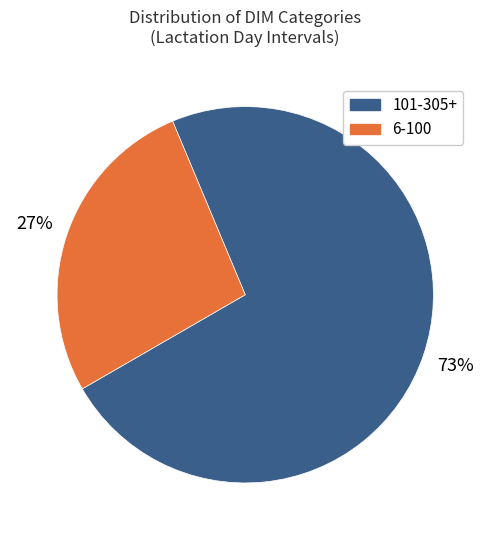

Count the number of slices in the pie.

2